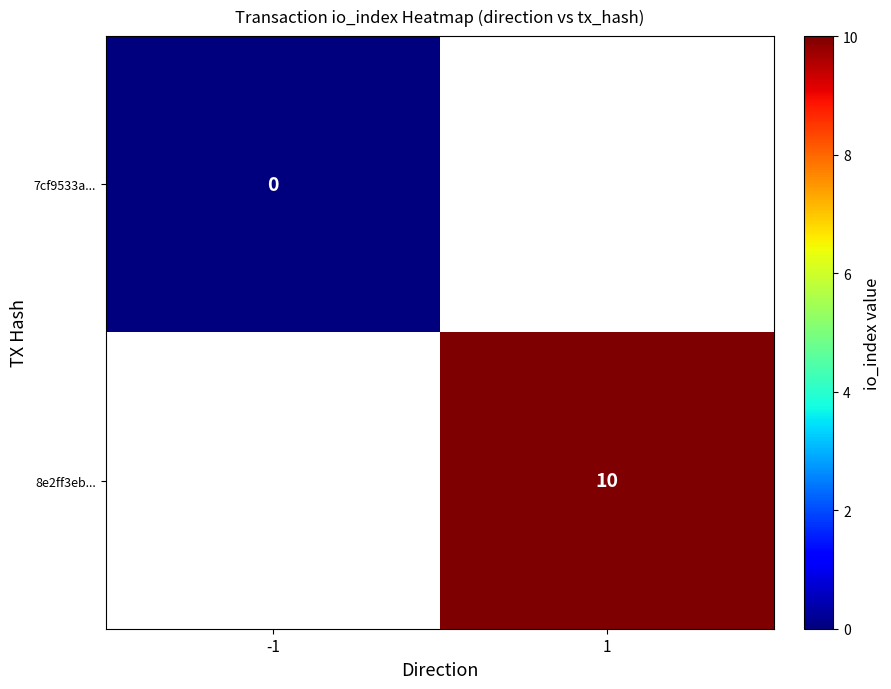

True or false: 8e2ff3eb... has a value of 15 at 1.

False